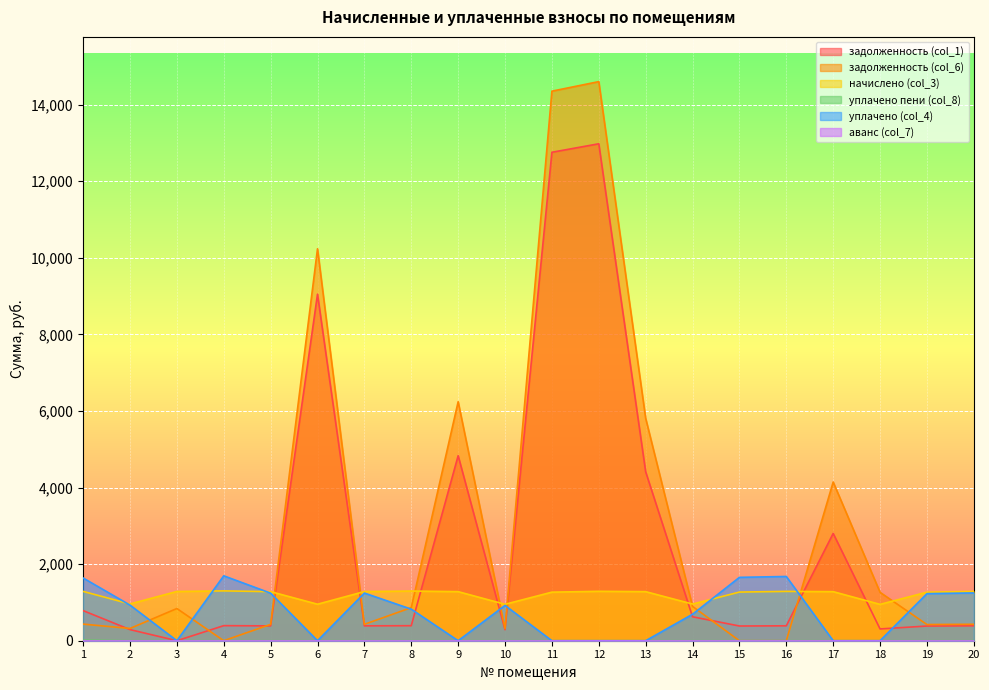

How many data points in задолженность (col_1) are above 392?

10